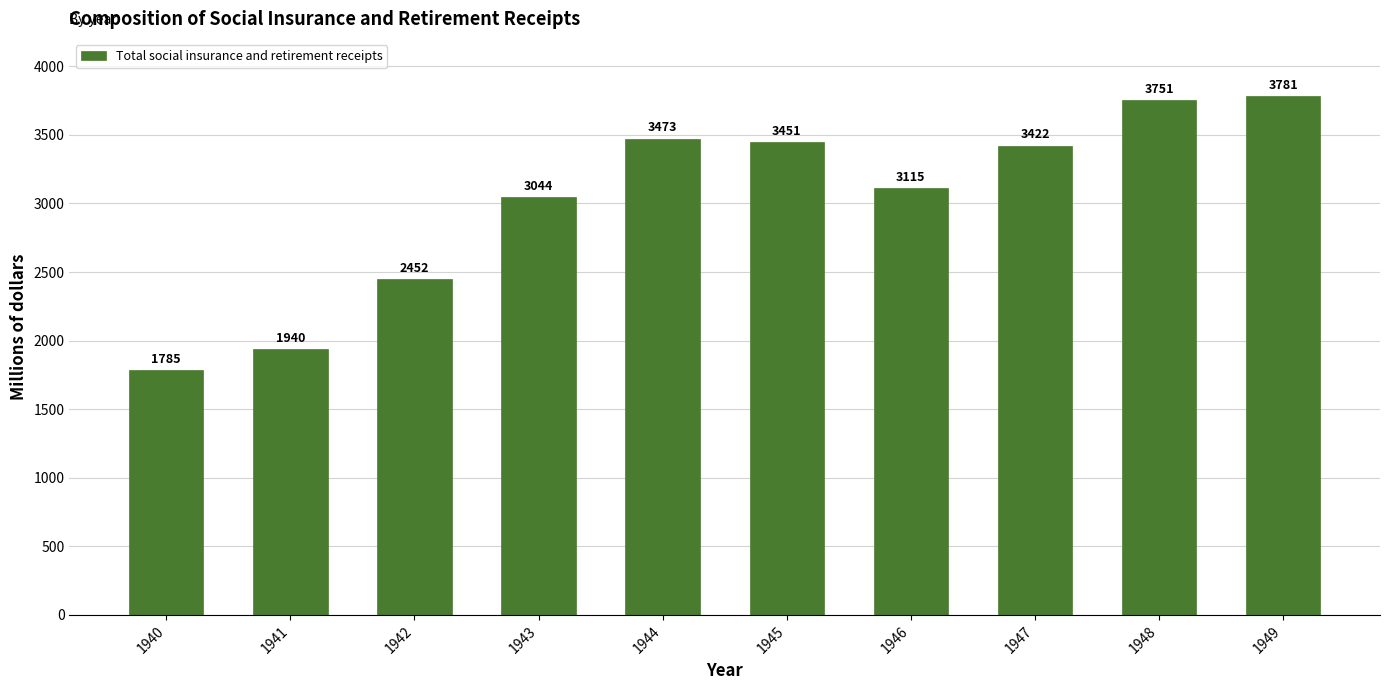

Where does the data first go above 3422?

1944